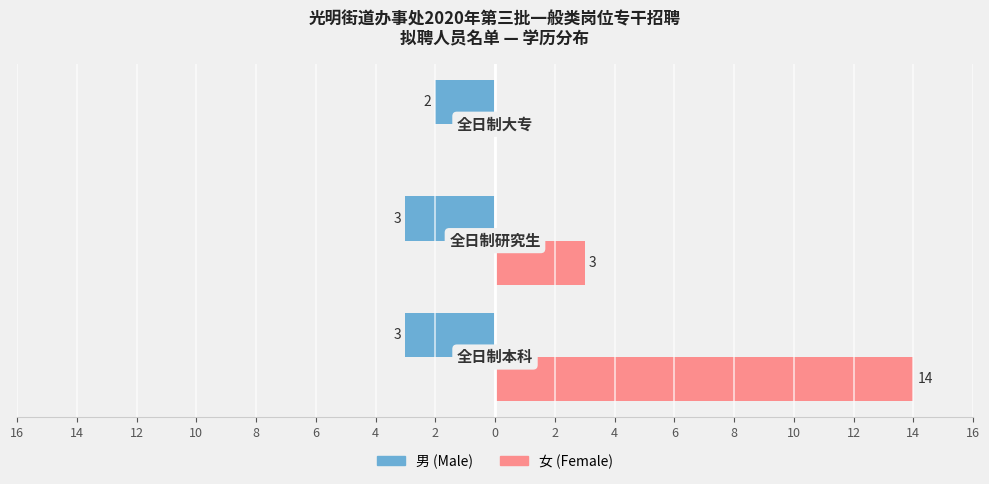

Rank the series by their average value, from lowest to highest.

男 (Male), 女 (Female)